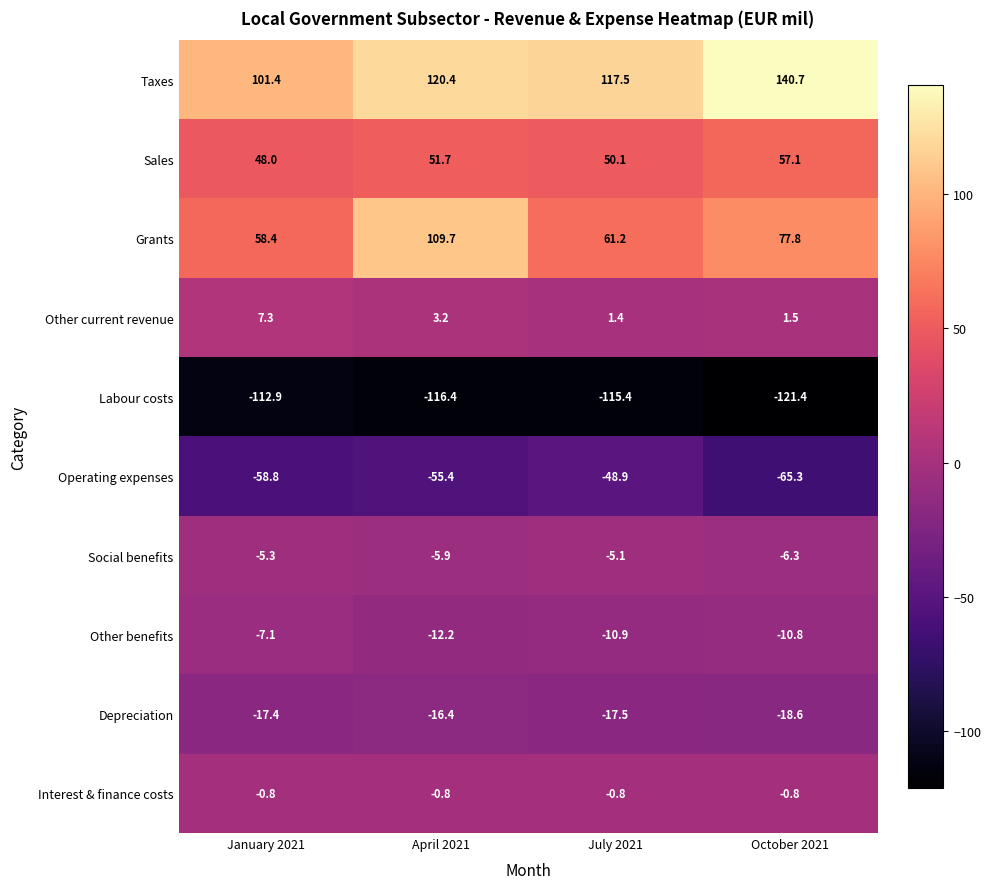

What is the approximate value of Operating expenses at July 2021?

-48.9